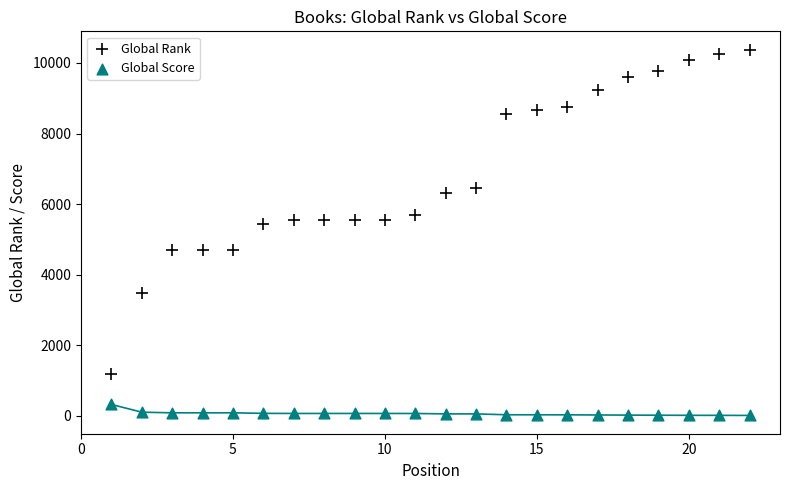

Across all data points, what is the range of X values (max minus min)?

21